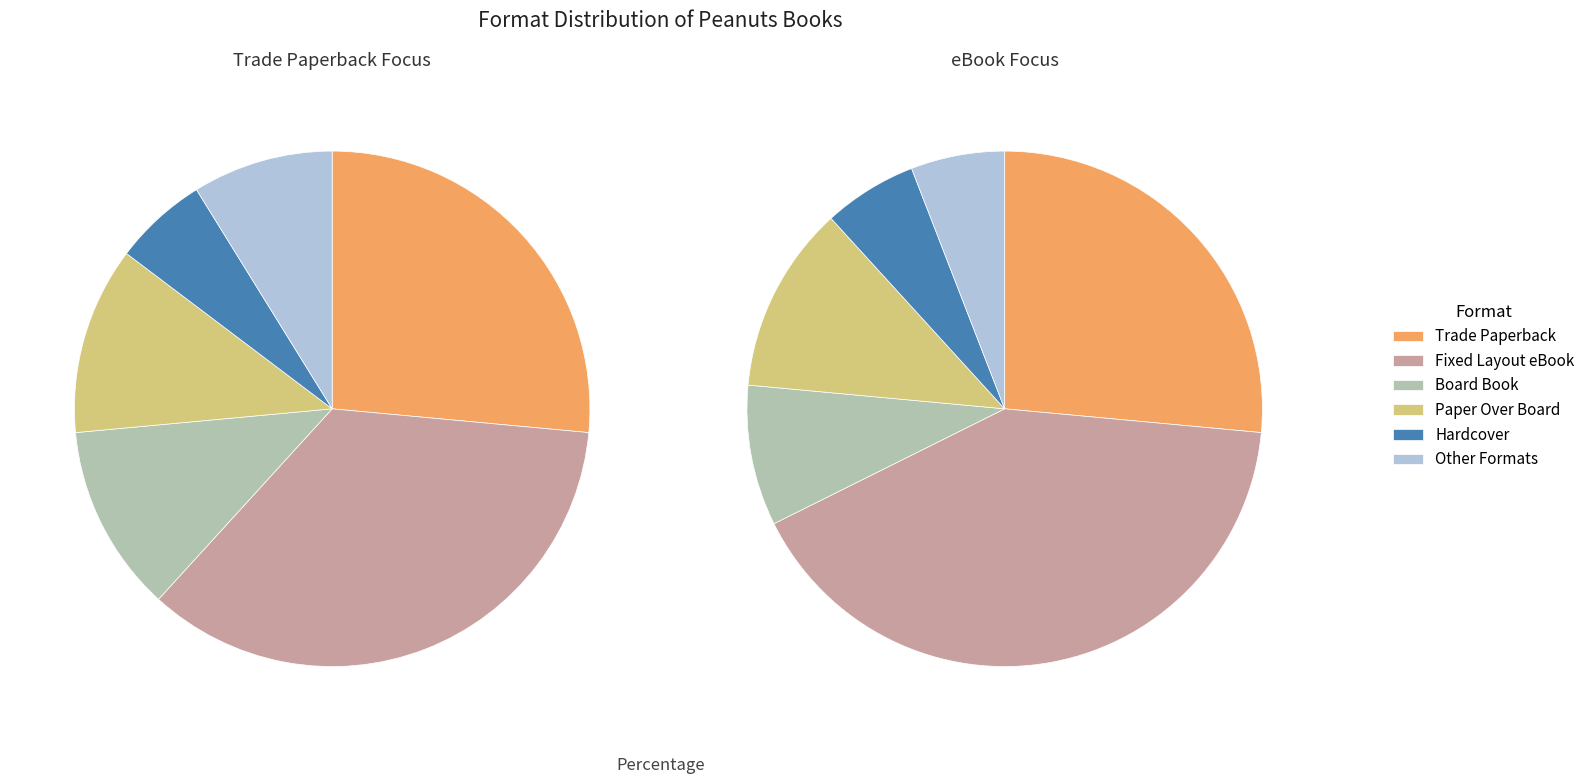

To the nearest percent, what percentage of the pie is Fixed Layout eBook?

35%